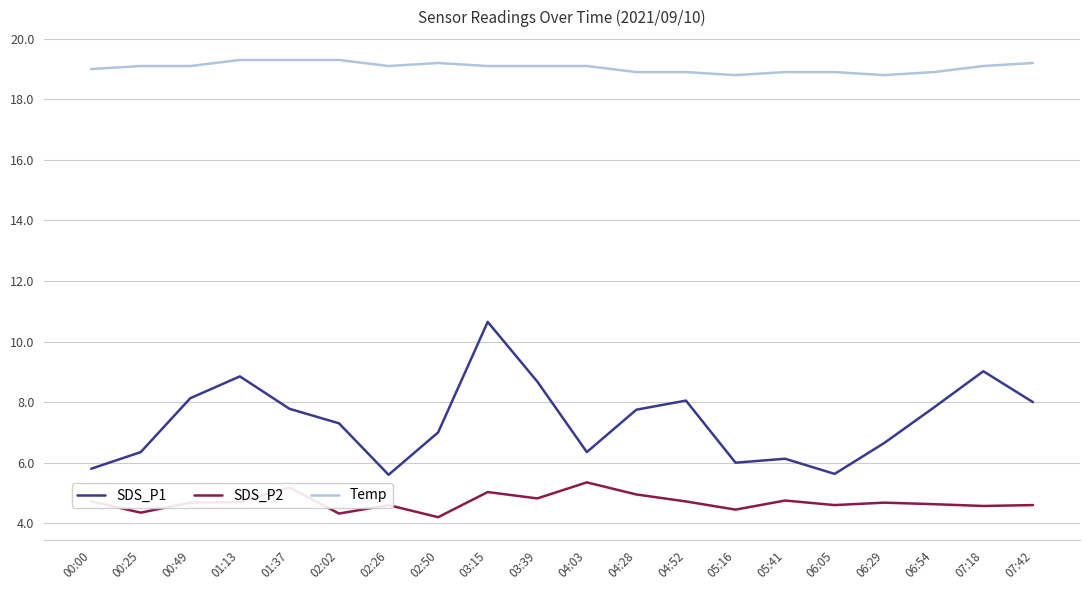

True or false: SDS_P1 and SDS_P2 intersect in this chart.

False